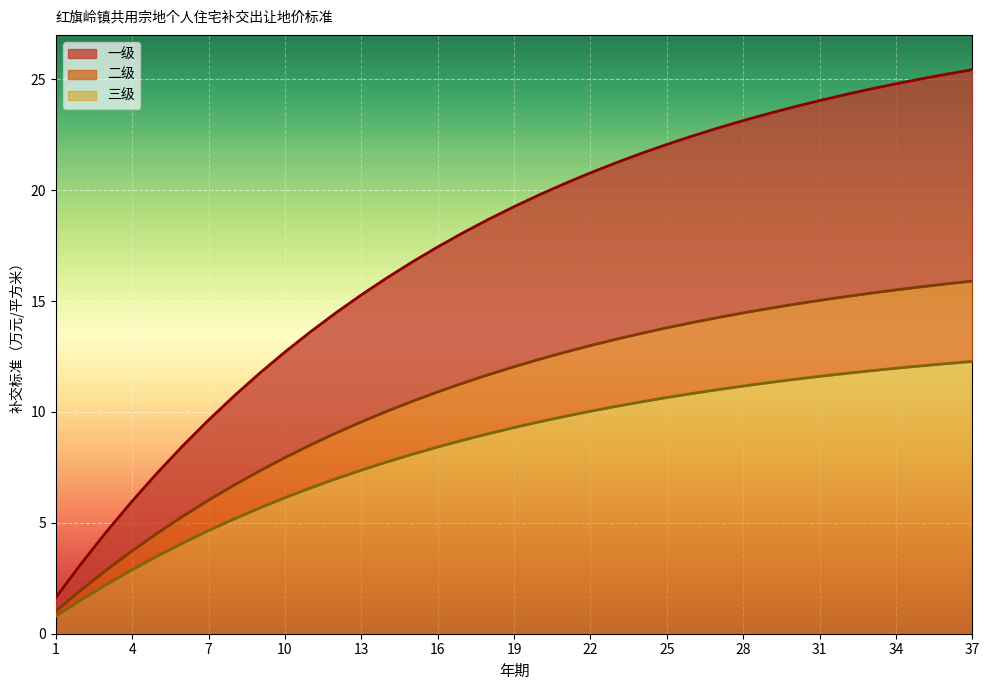

True or false: 二级 and 一级 cross at least once.

False